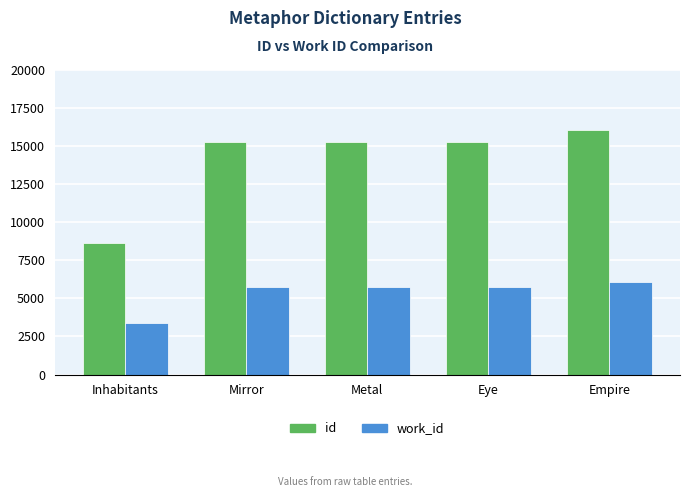

Is it true that work_id equals 5738 at Metal?

True